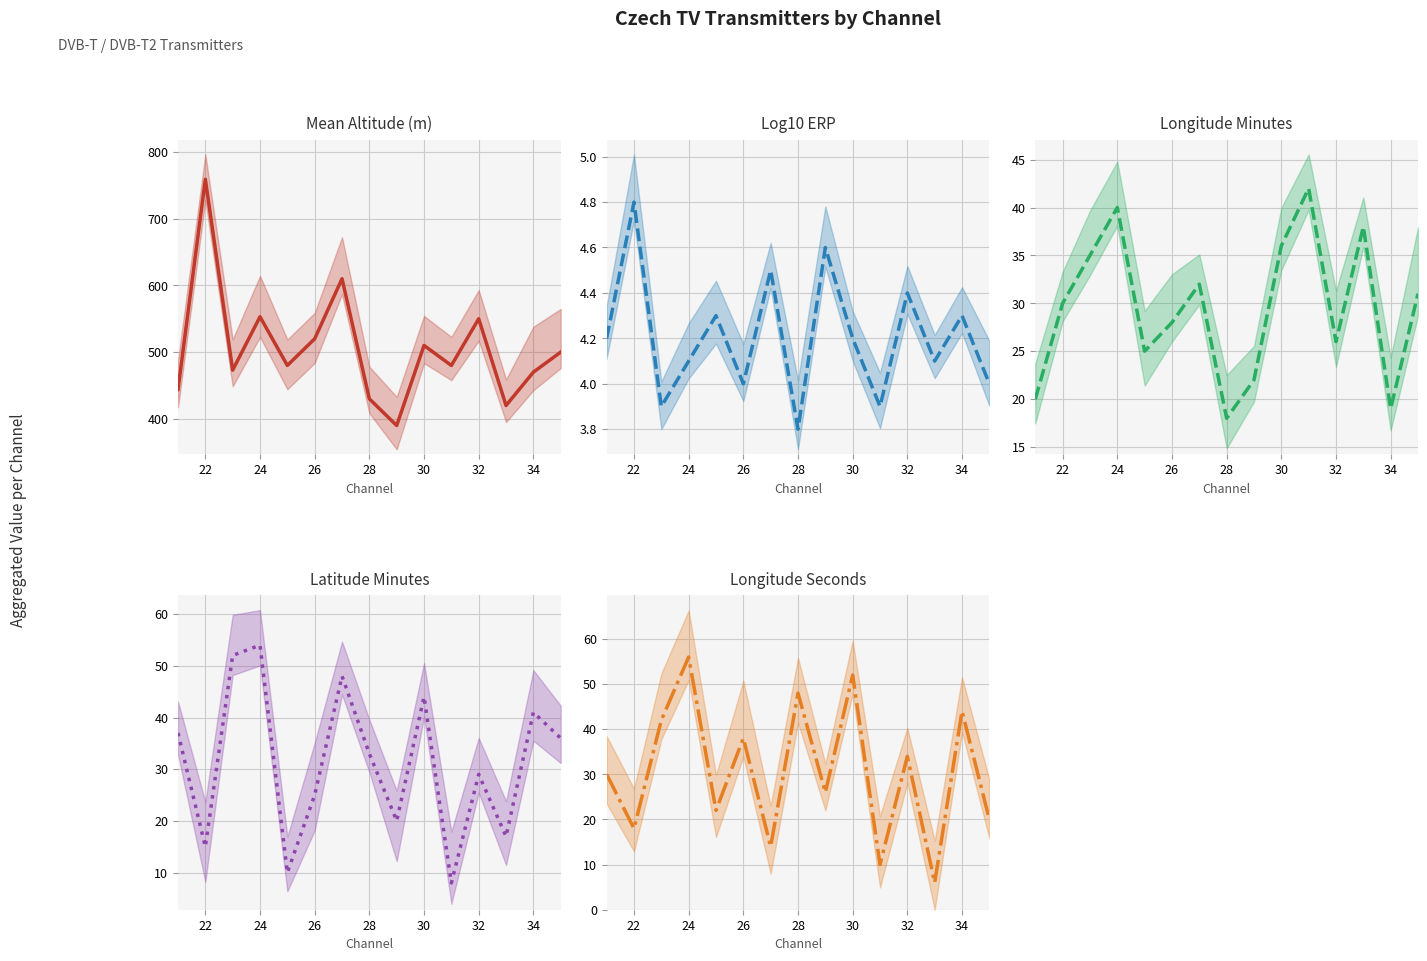

The value of Longitude Seconds at 28 is 31.8. True or false?

False